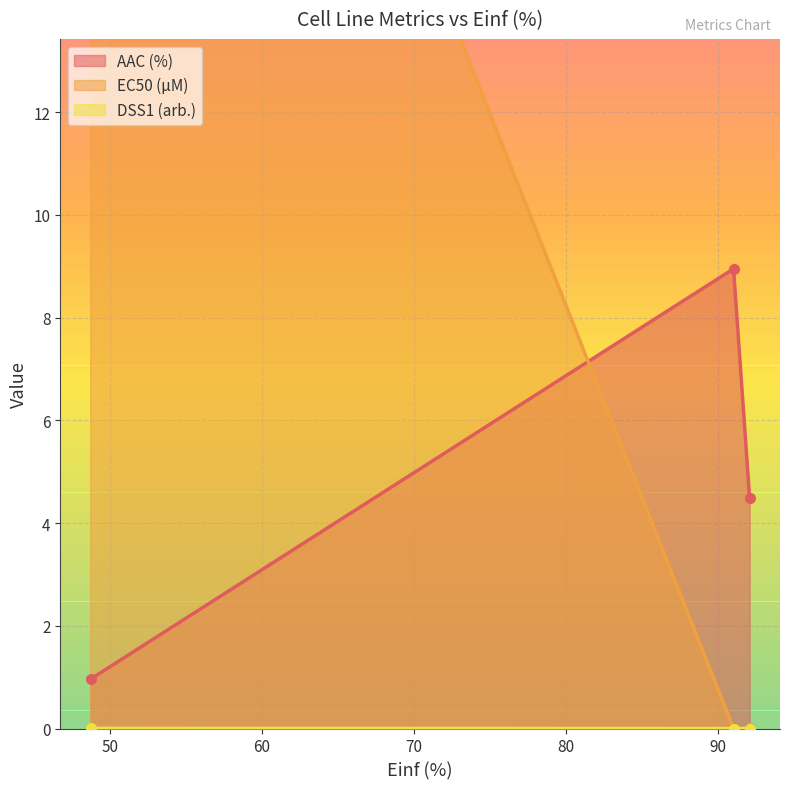

What is the minimum value for AAC (%)?

1.0